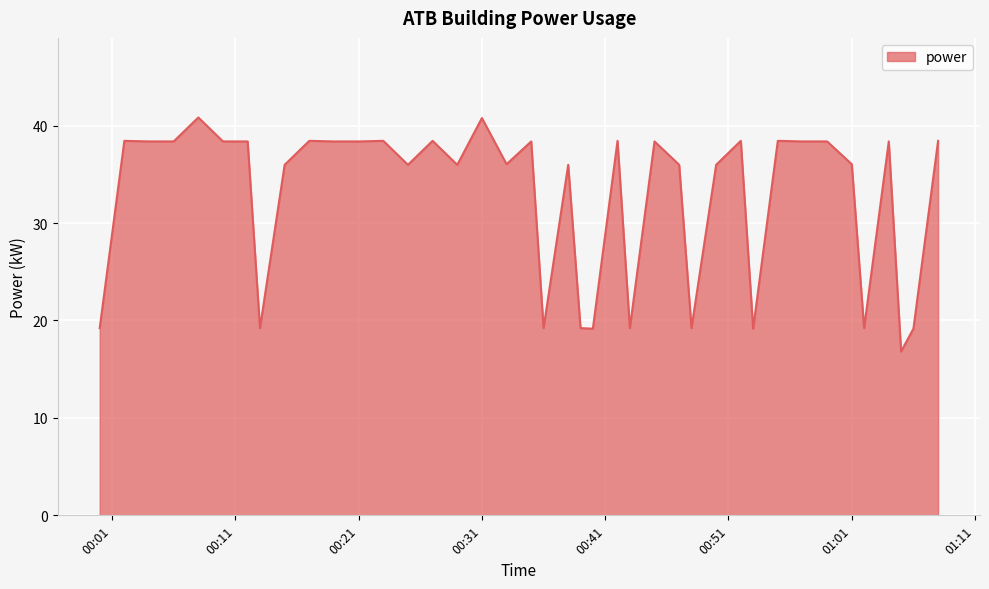

What is the smallest value displayed?

16.8